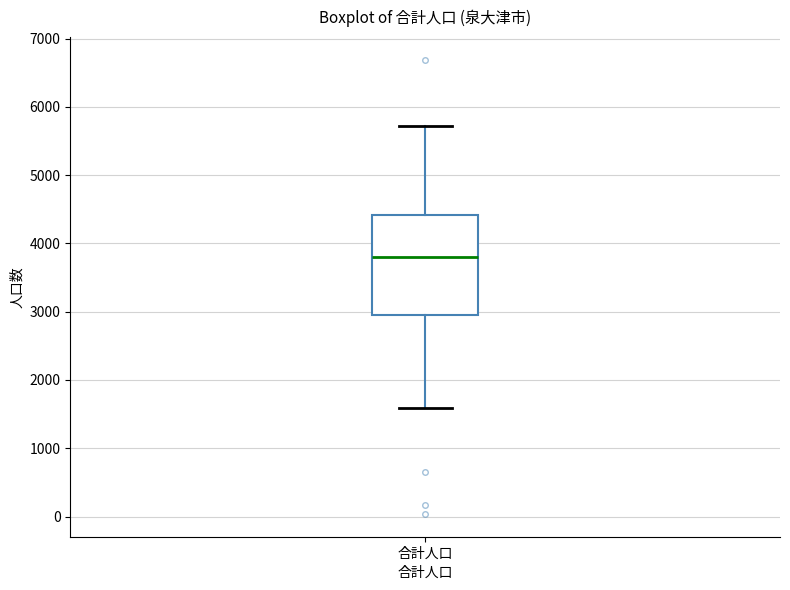

Read this box plot against the y-axis: the position of the median line, the range covered by the box, and the ends of both whiskers. The values are not printed on the chart, so give them approximately, as read against the axis.

median 3800, box 3000 to 4400, whiskers 1600 to 5700